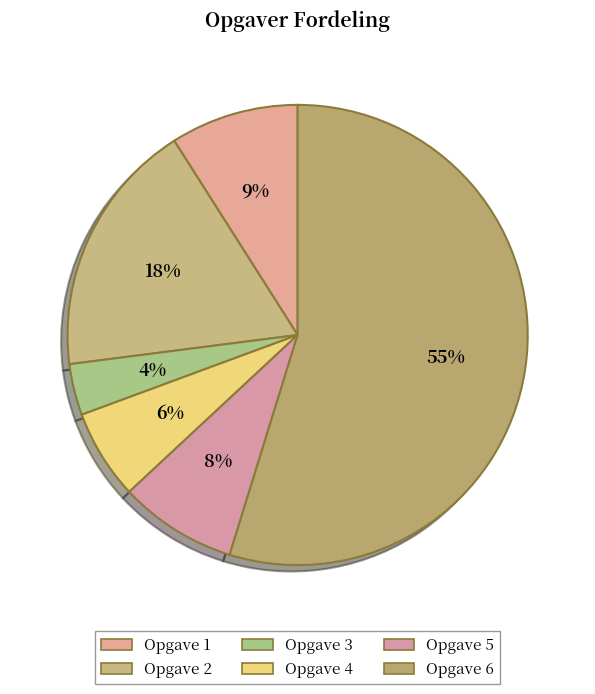

What is the largest slice in the pie chart?

Opgave 6